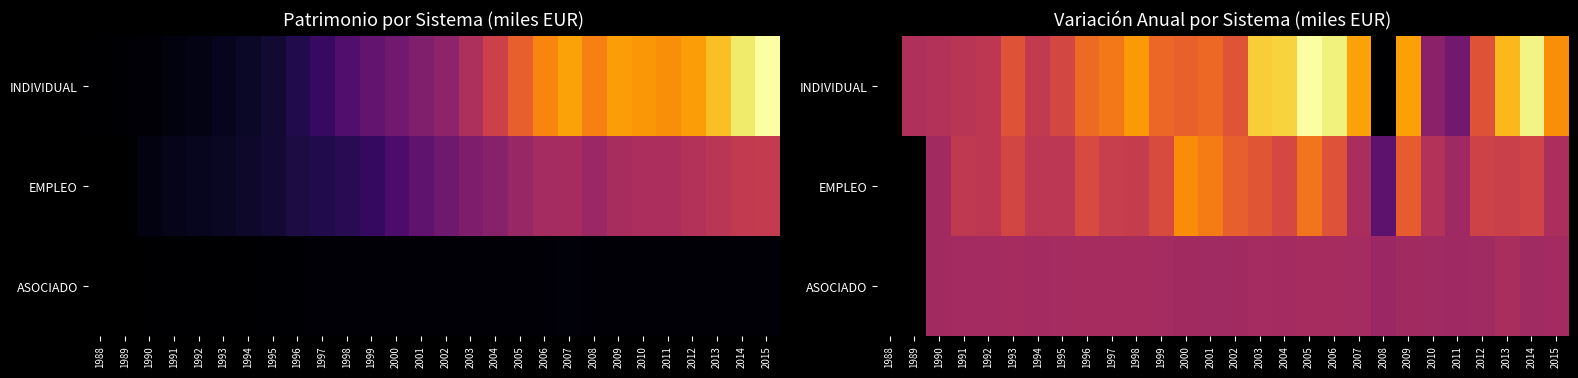

How many values in the INDIVIDUAL series exceed 2678852?

13